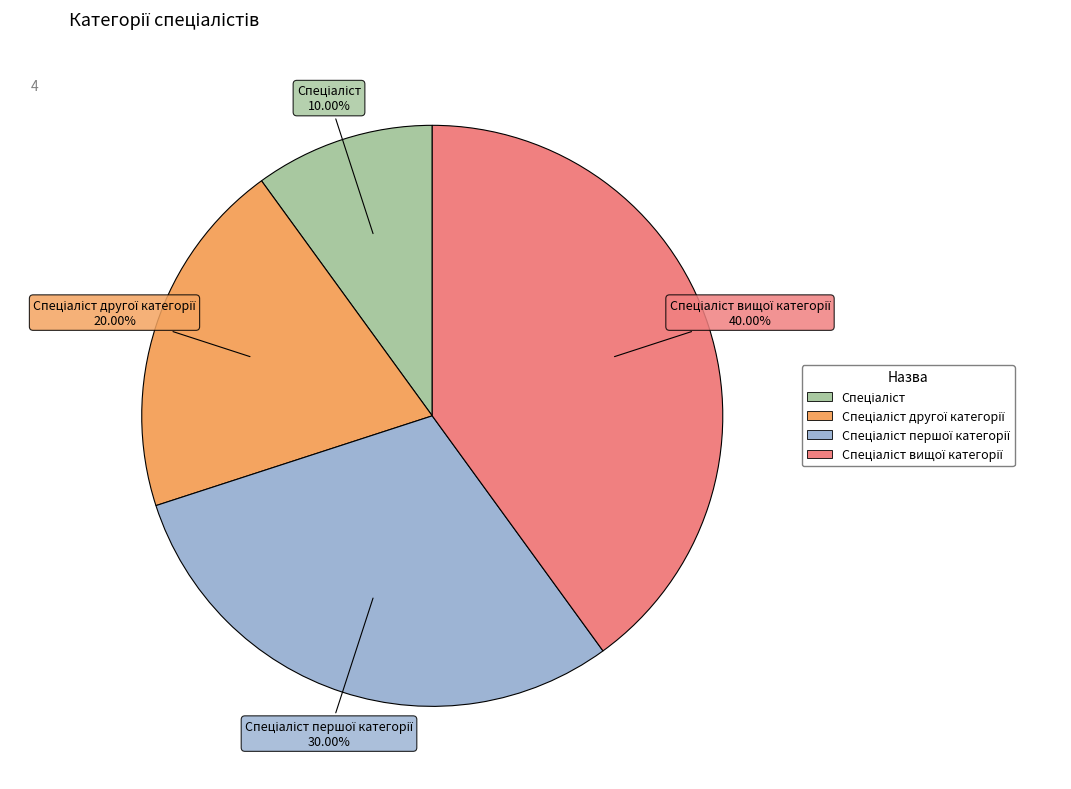

Count the number of slices in the pie.

4